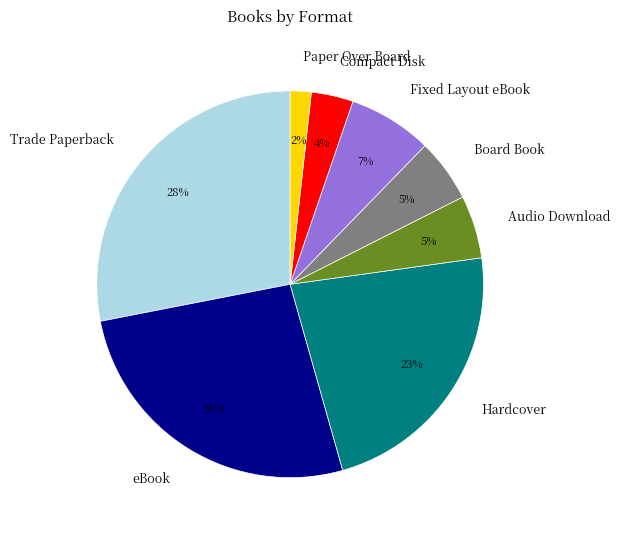

To the nearest percent, what percentage of the pie is Paper Over Board?

2%